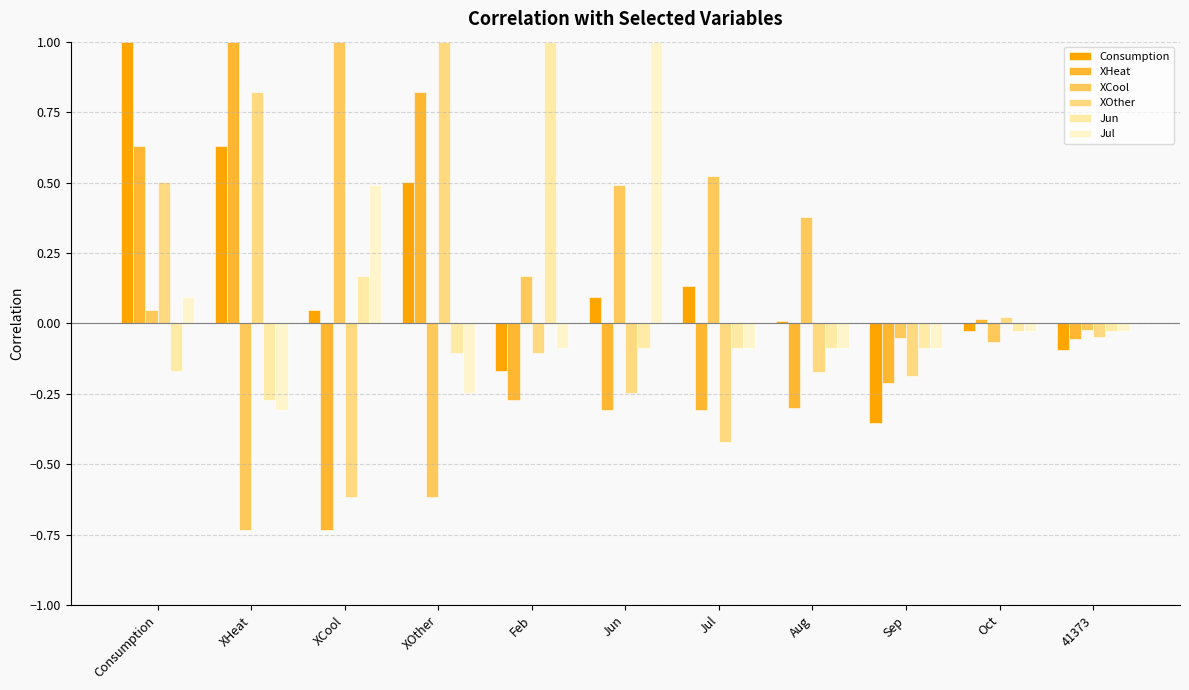

What is the total value across all series at Jul?

-0.2